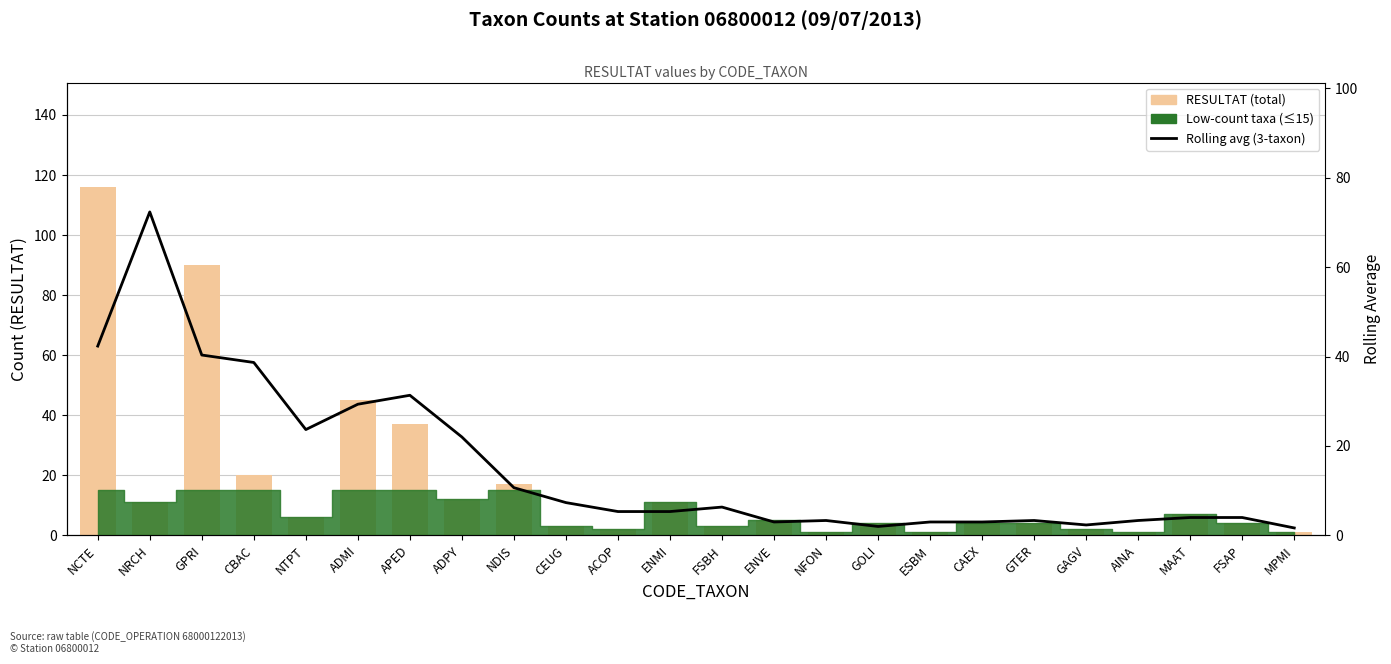

Reading right to left, list all the values displayed in this chart.

RESULTAT (total): MPMI=1.0	FSAP=4.0	MAAT=7.0	AINA=1.0	GAGV=2.0	GTER=4.0	CAEX=4.0	ESBM=1.0	GOLI=4.0	NFON=1.0	ENVE=5.0	FSBH=3.0	ENMI=11.0	ACOP=2.0	CEUG=3.0	NDIS=17.0	ADPY=12.0	APED=37.0	ADMI=45.0	NTPT=6.0	CBAC=20.0	GPRI=90.0	NRCH=11.0	NCTE=116.0
Rolling avg (3-taxon): MPMI=1.7	FSAP=4.0	MAAT=4.0	AINA=3.3	GAGV=2.3	GTER=3.3	CAEX=3.0	ESBM=3.0	GOLI=2.0	NFON=3.3	ENVE=3.0	FSBH=6.3	ENMI=5.3	ACOP=5.3	CEUG=7.3	NDIS=10.7	ADPY=22.0	APED=31.3	ADMI=29.3	NTPT=23.7	CBAC=38.7	GPRI=40.3	NRCH=72.3	NCTE=42.3